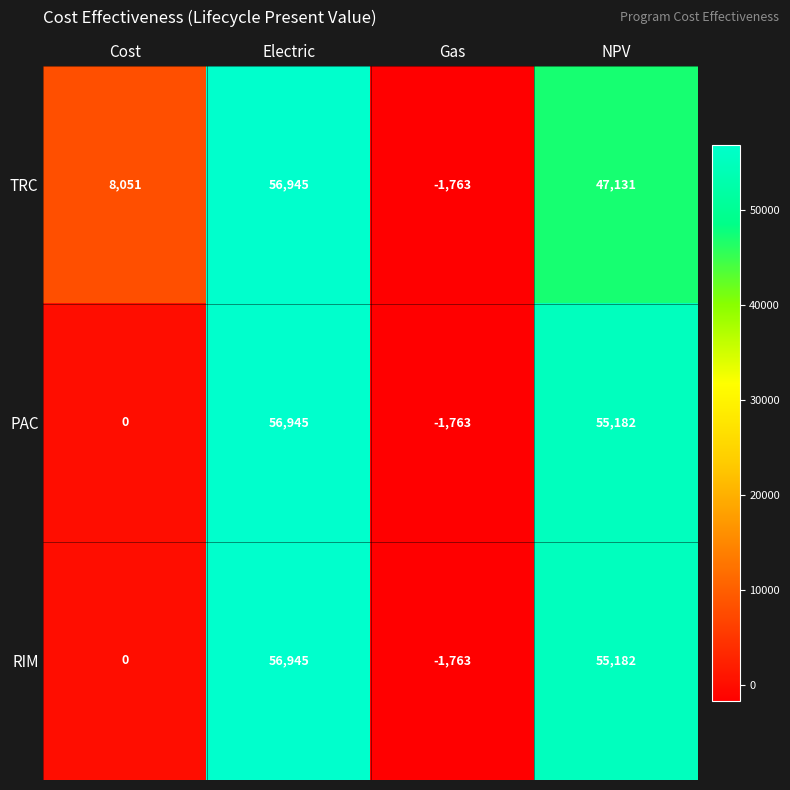

What is the smallest value displayed?

-1763